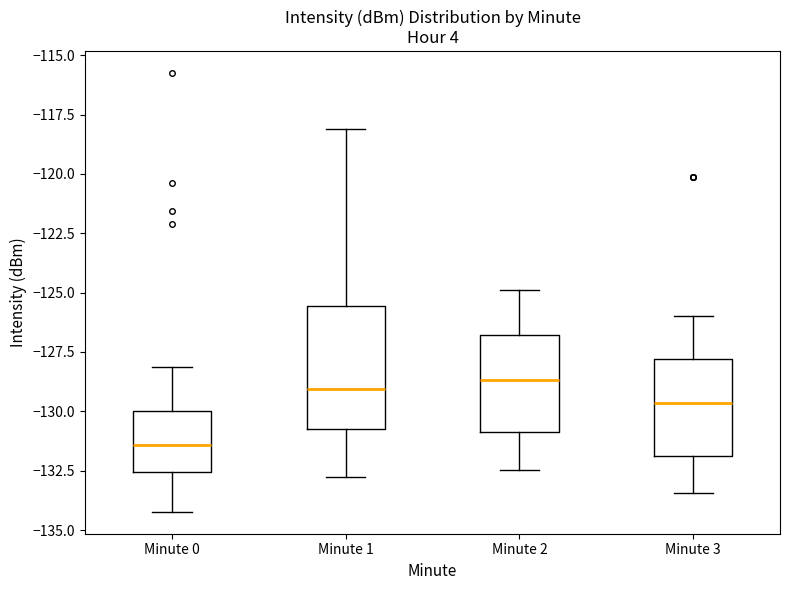

Comparing the boxes themselves (not the whiskers), which one is the tallest?

Minute 1